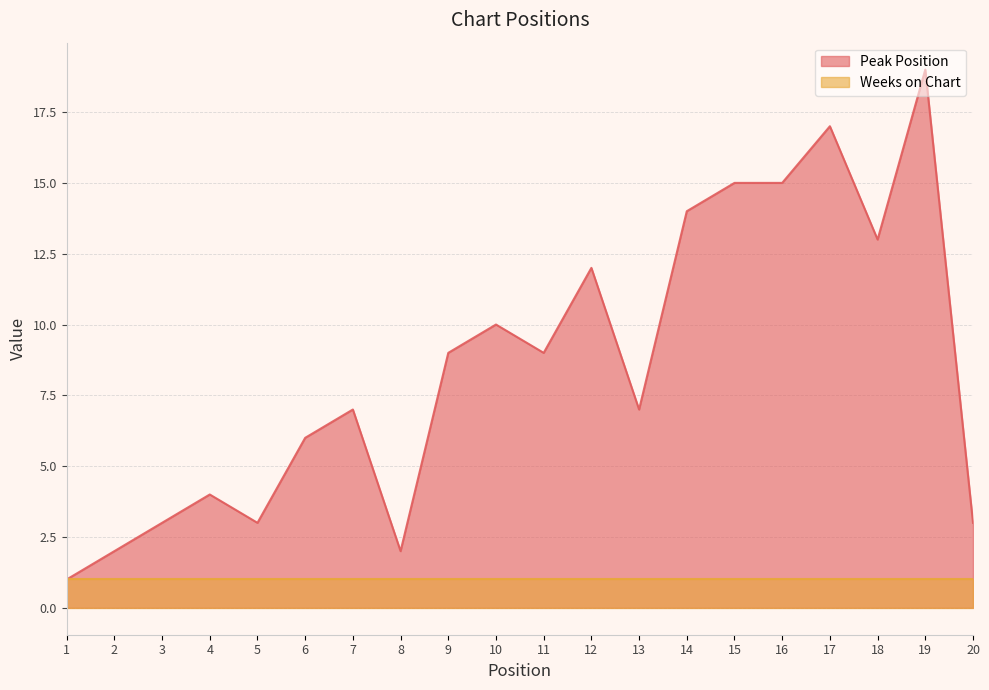

What is the value of the 4th point from the left?

4